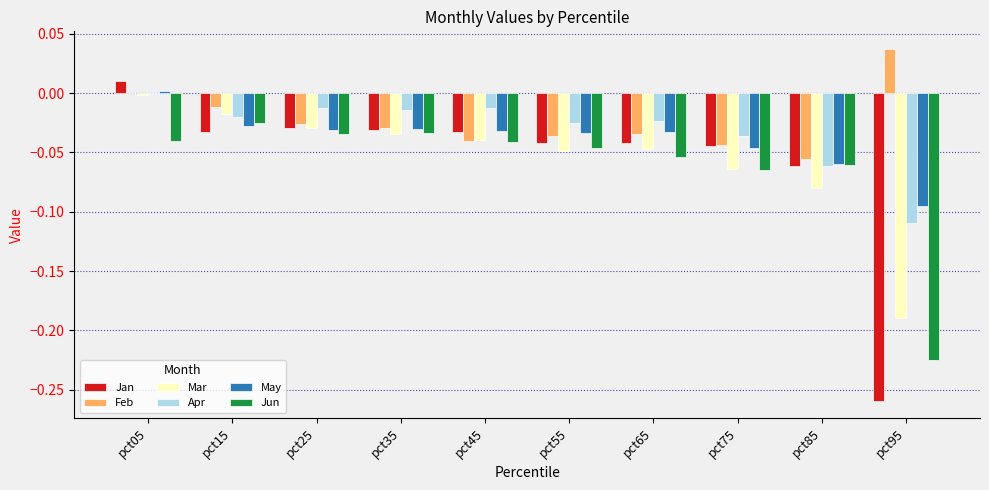

Are the bars horizontal?

No